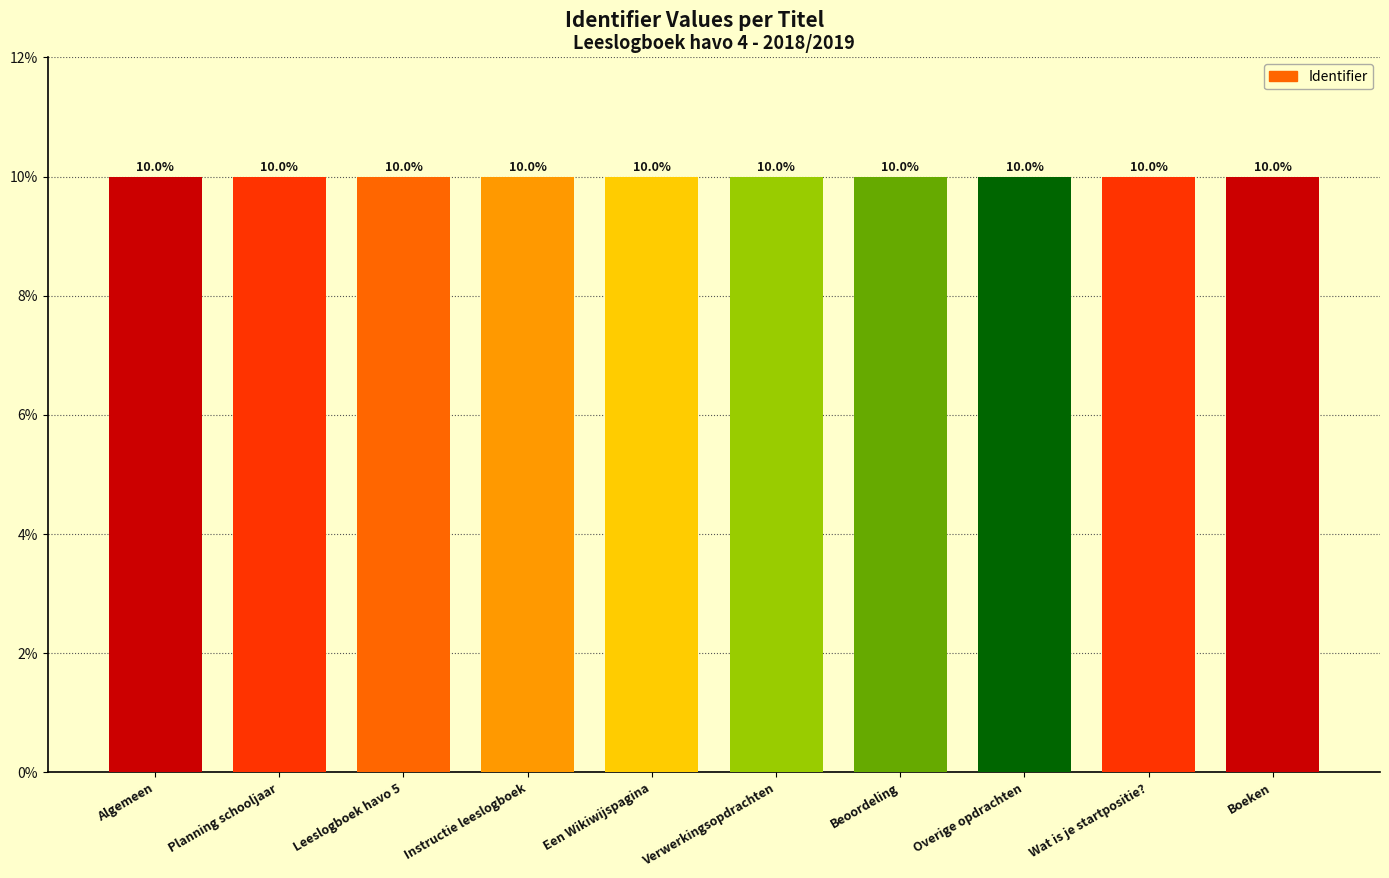

What position from the right is Wat is je startpositie??

2